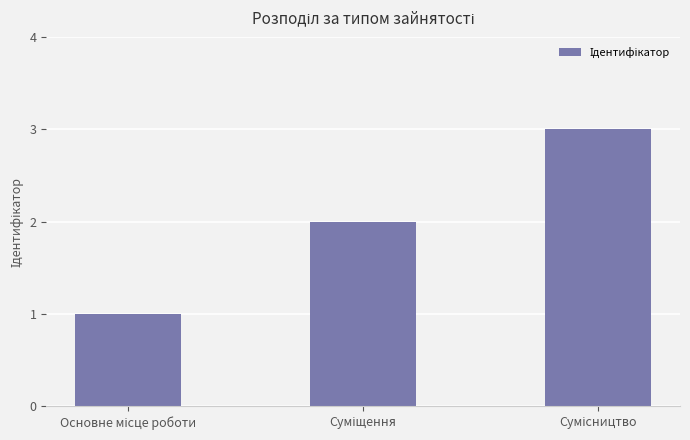

Reading left to right, extract all data points from this chart.

1	2	3